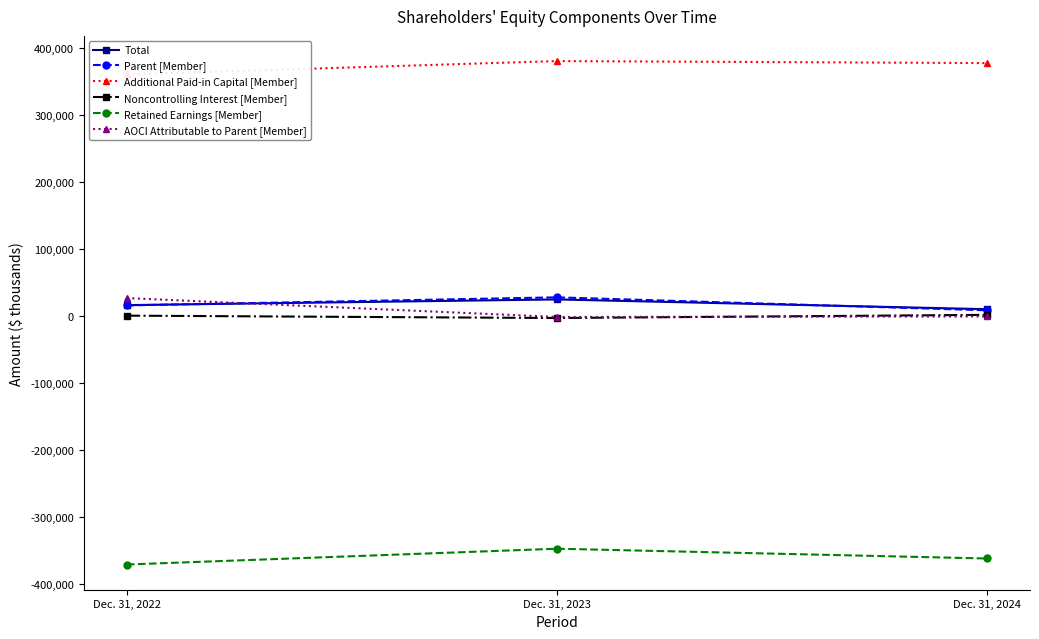

At which category does the chart reach its peak across all series?

Dec. 31, 2023